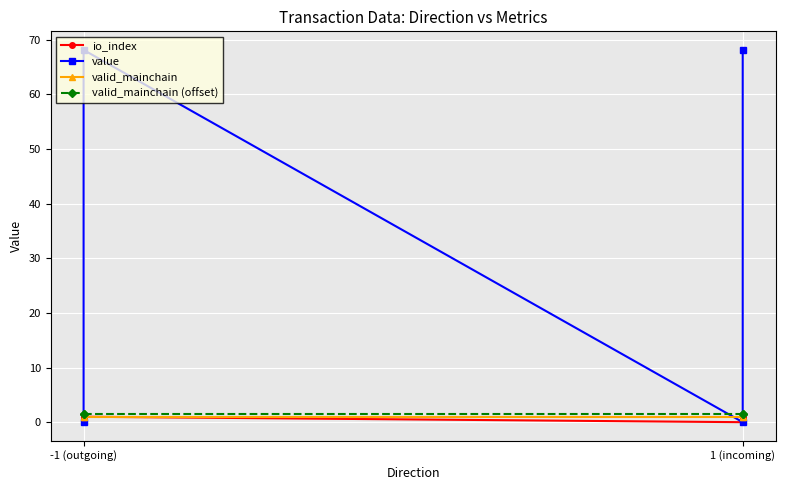

The valid_mainchain series shows 1.7 at 1 (incoming). True or false?

False